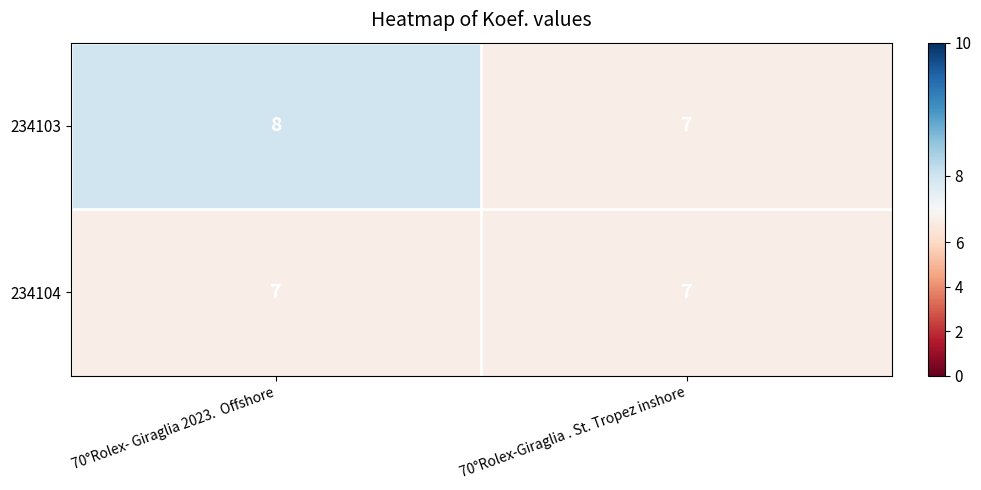

Which category has the lowest value in the 234103 series?

70°Rolex-Giraglia . St. Tropez inshore